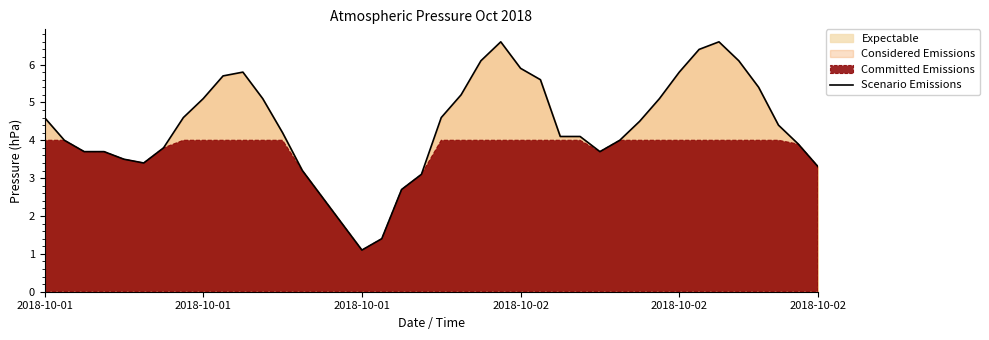

What is the greatest value displayed?

6.6